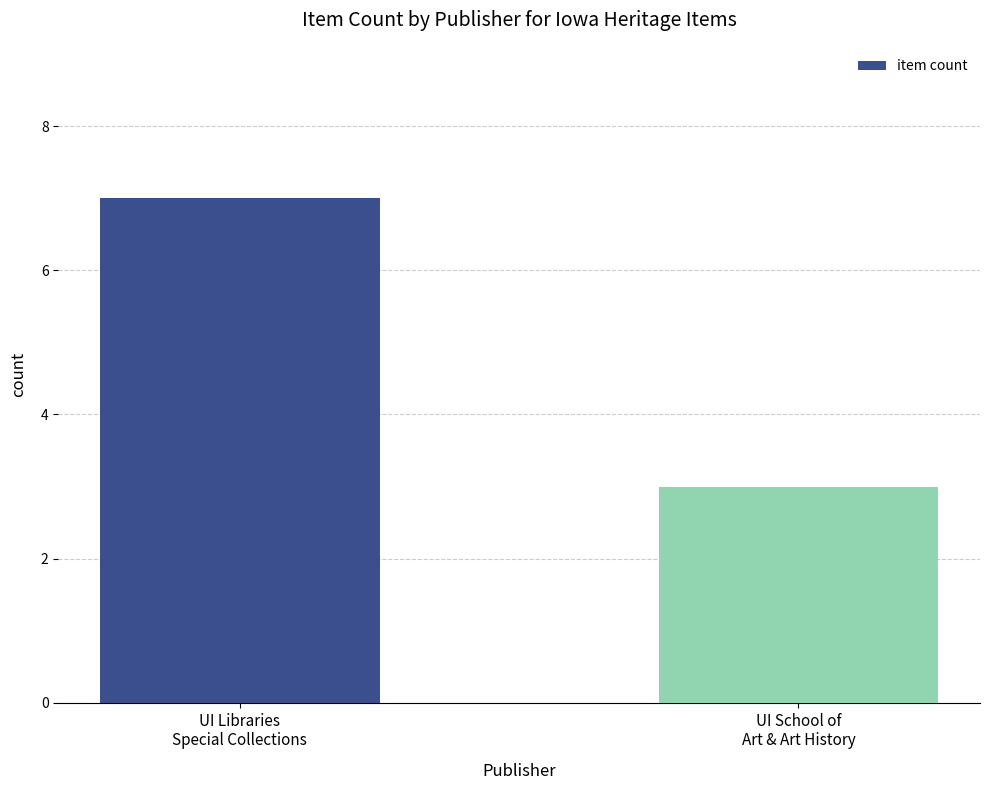

How many data points are less than 7?

1